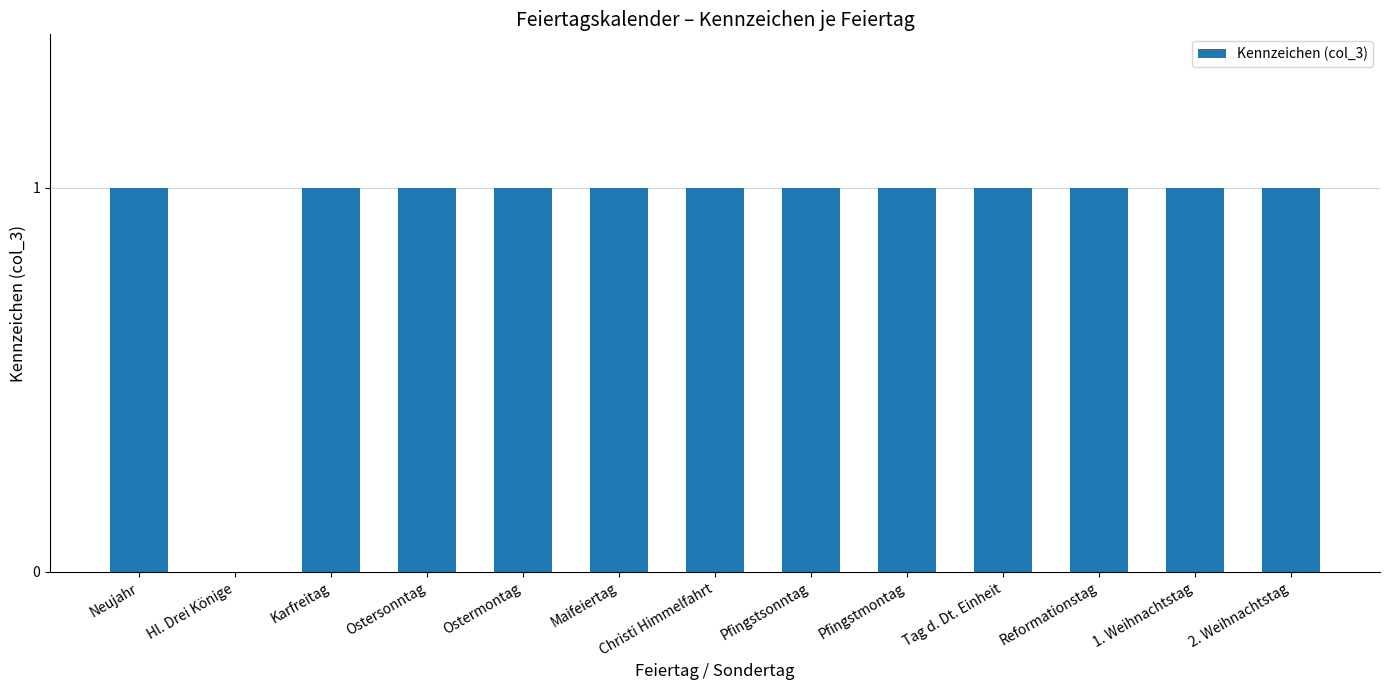

What is the maximum value shown in the chart?

1